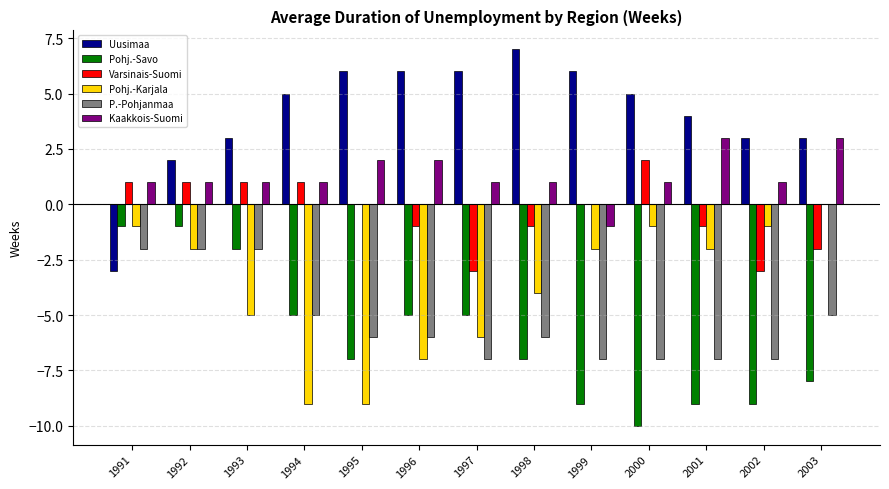

Is the value of Varsinais-Suomi at 1999 greater than the value of Uusimaa at 1991?

Yes